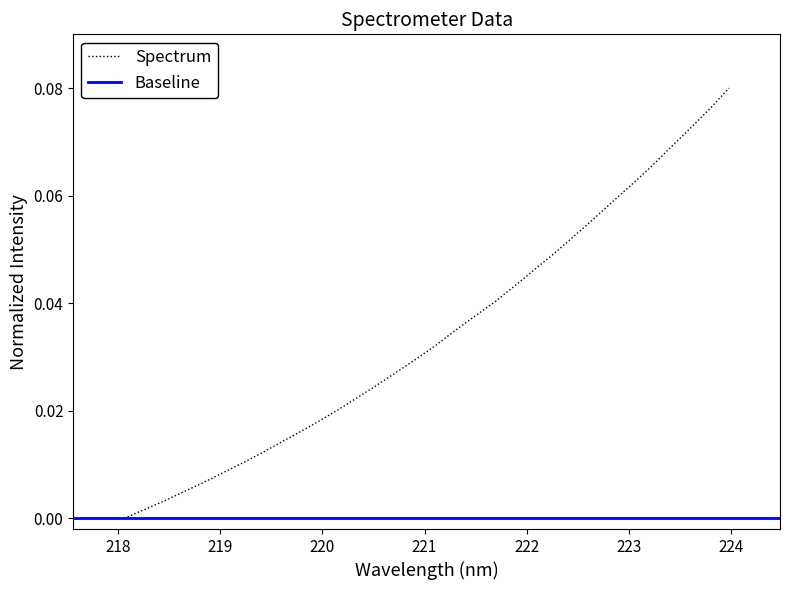

What is the difference between the maximum and minimum values?

0.1